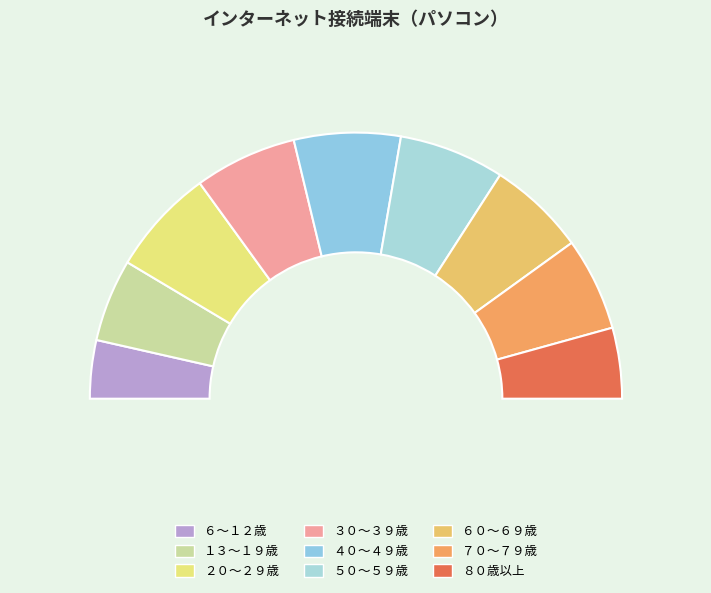

Rank the categories by value from highest to lowest.

４０～４９歳, ２０～２９歳, ５０～５９歳, ３０～３９歳, ６０～６９歳, ７０～７９歳, １３～１９歳, ８０歳以上, ６～１２歳